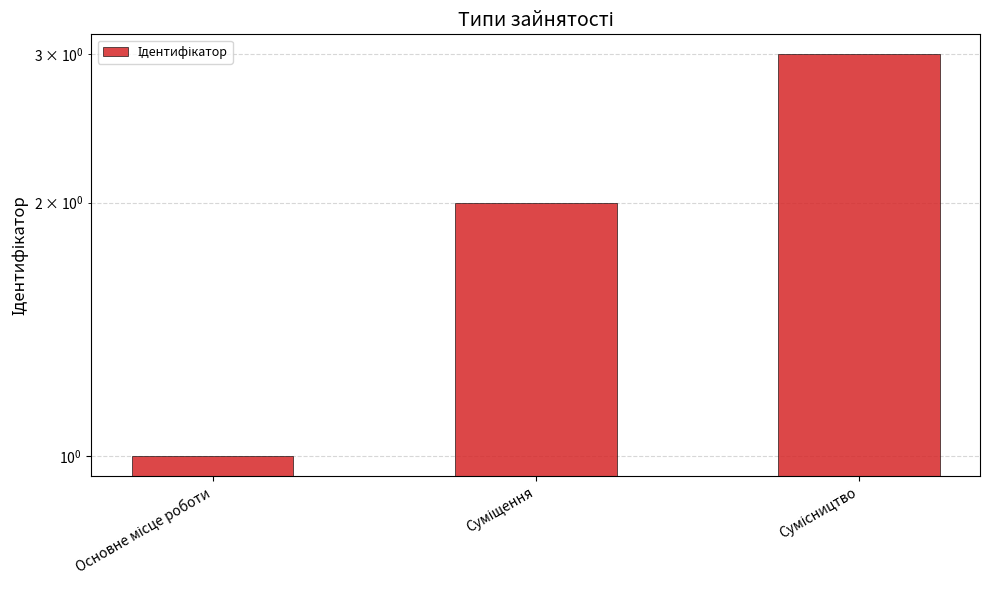

Is it true that the value at Суміщення is 2?

True